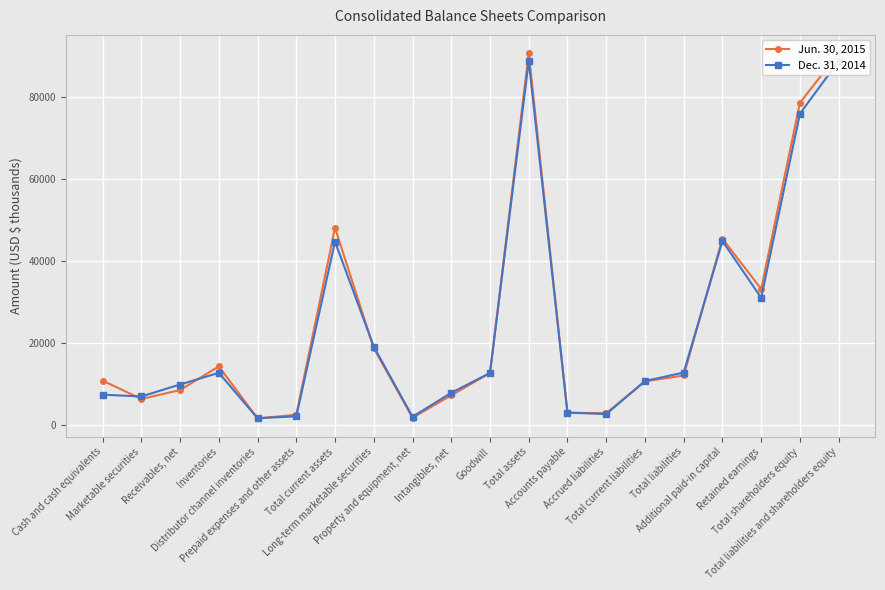

How many data points in Jun. 30, 2015 are less than 12118?

10